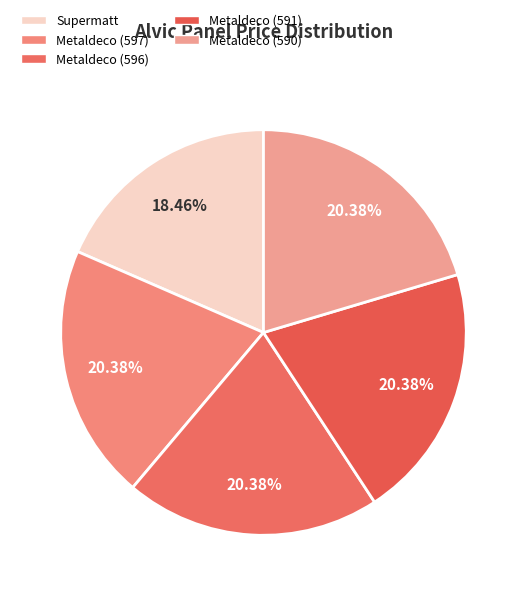

Count the number of slices in the pie.

5